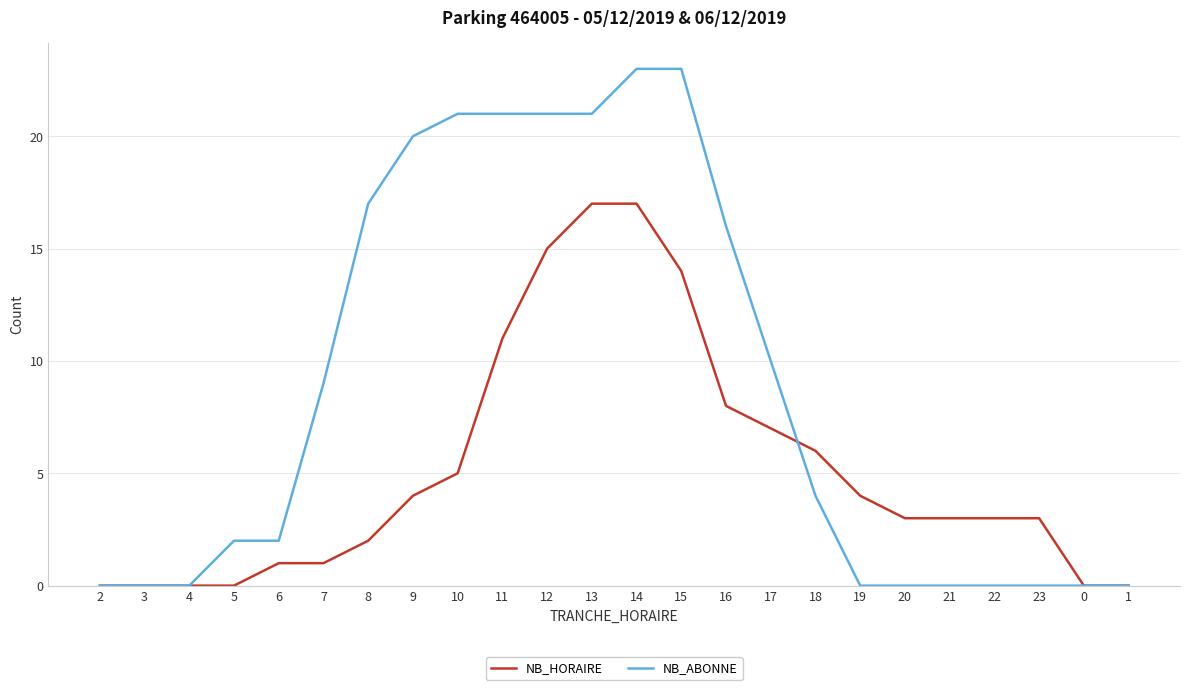

Reading right to left, what are all the values shown in this chart?

NB_HORAIRE: 1=0	0=0	23=3	22=3	21=3	20=3	19=4	18=6	17=7	16=8	15=14	14=17	13=17	12=15	11=11	10=5	9=4	8=2	7=1	6=1	5=0	4=0	3=0	2=0
NB_ABONNE: 1=0	0=0	23=0	22=0	21=0	20=0	19=0	18=4	17=10	16=16	15=23	14=23	13=21	12=21	11=21	10=21	9=20	8=17	7=9	6=2	5=2	4=0	3=0	2=0